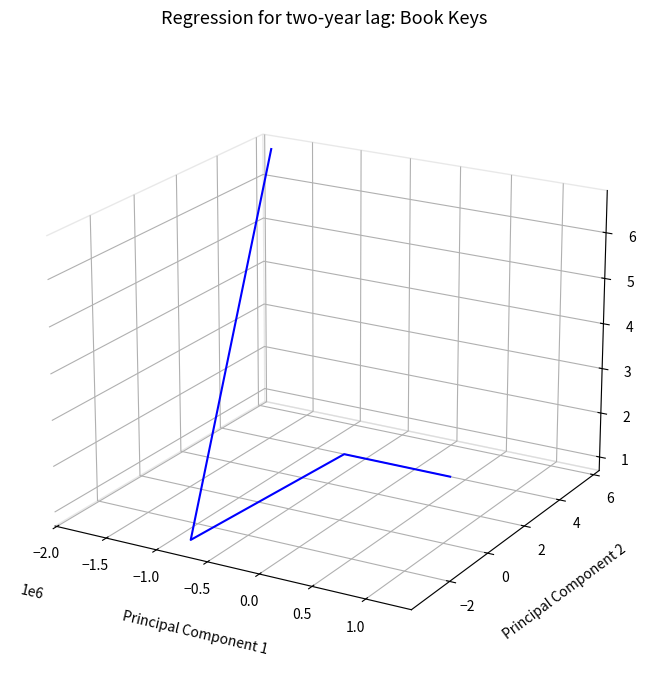

True or false: the data shows -0.0 at 0.0.

False